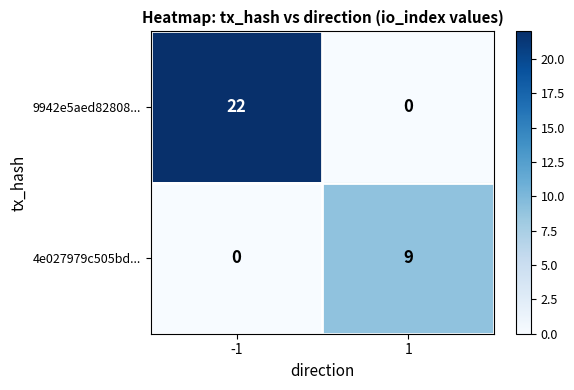

Which series has the largest total across all categories?

9942e5aed82808...